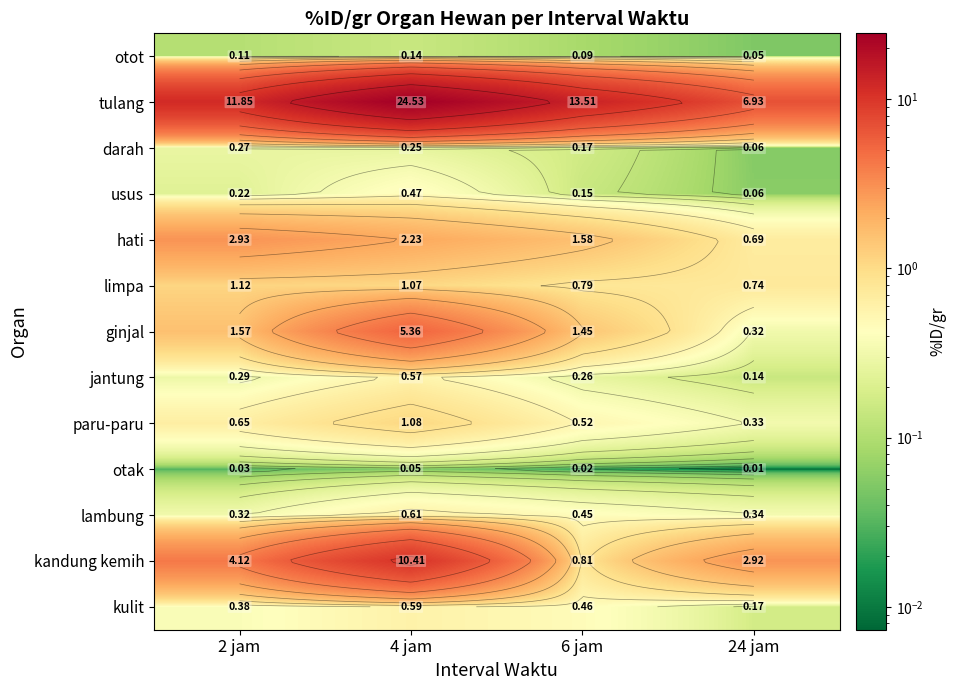

At which category does the chart reach its minimum across all series?

24 jam